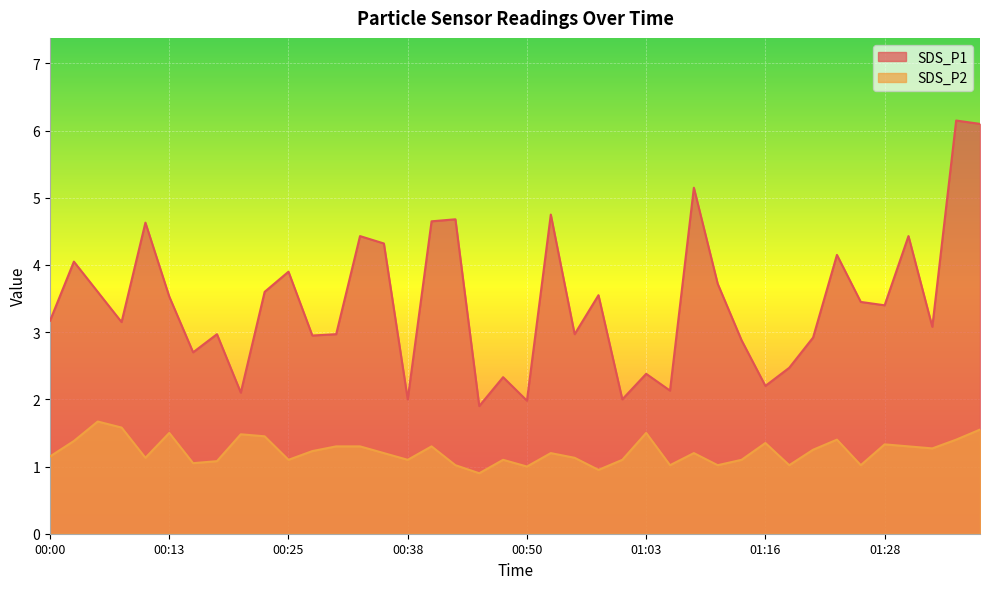

Which category has the lowest value across all series?

00:45